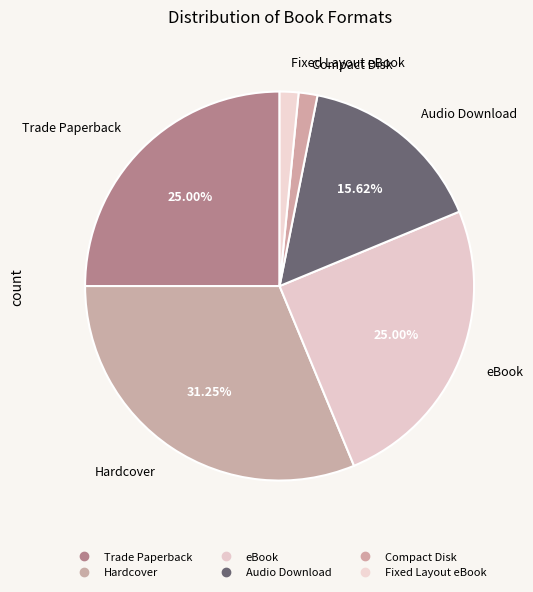

Rank the categories by value from lowest to highest.

Compact Disk, Fixed Layout eBook, Audio Download, Trade Paperback, eBook, Hardcover